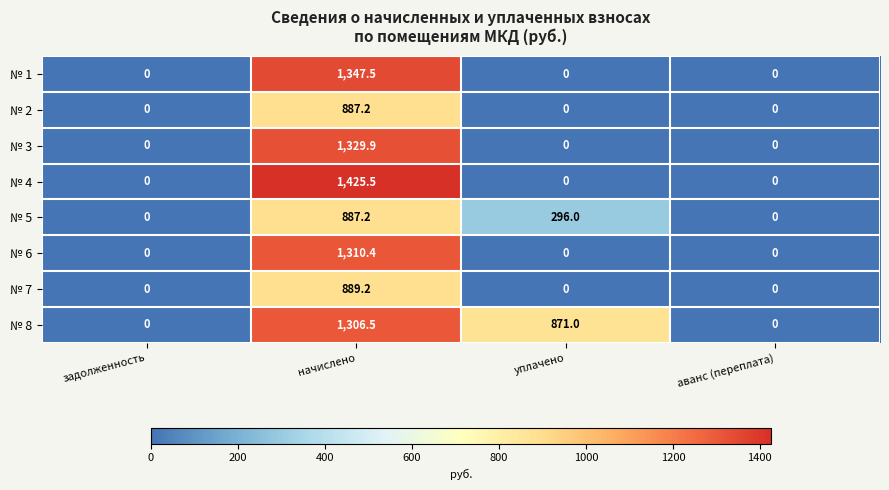

What is the total value across all series at начислено?

9383.4